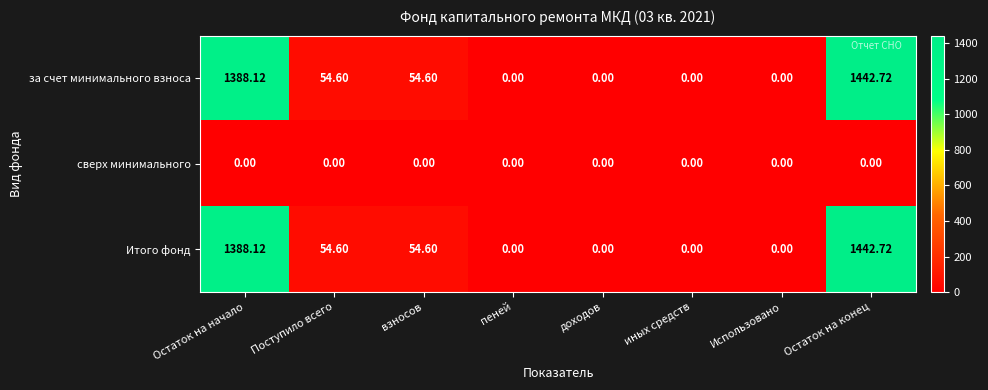

At which category is the sum across all series the highest?

Остаток на конец